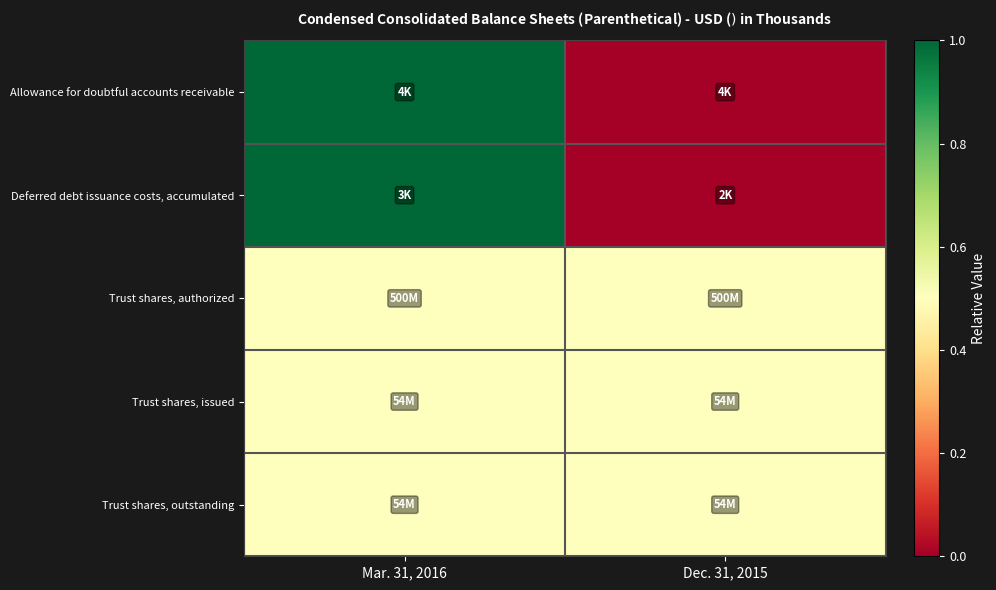

At which category is the sum across all series the highest?

Mar. 31, 2016